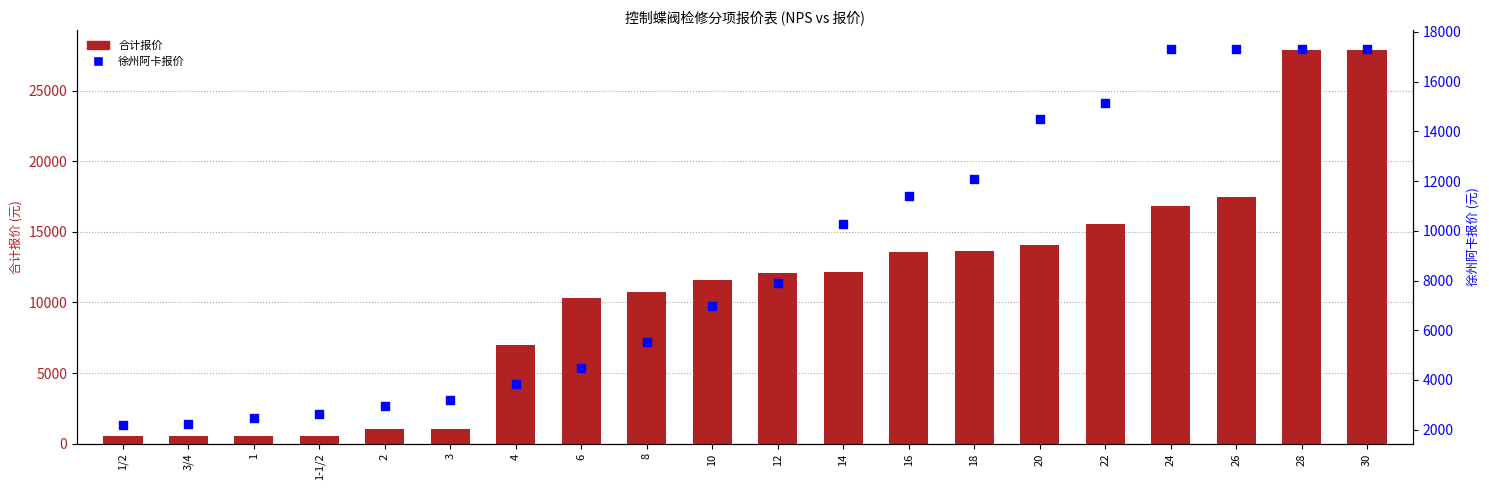

At how many categories does at least one series exceed 24554?

2